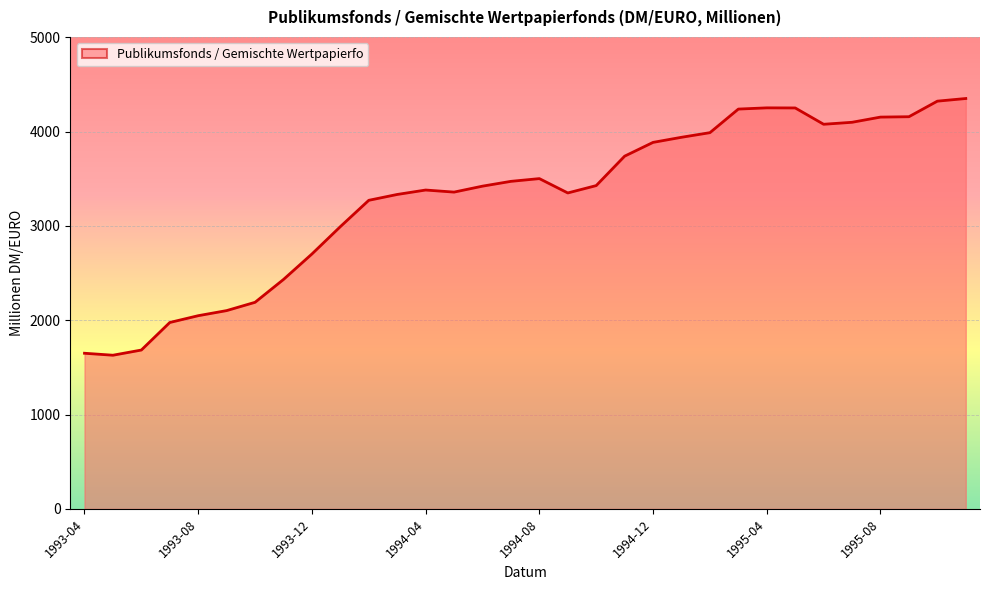

What is the difference between the maximum and minimum values?

2721